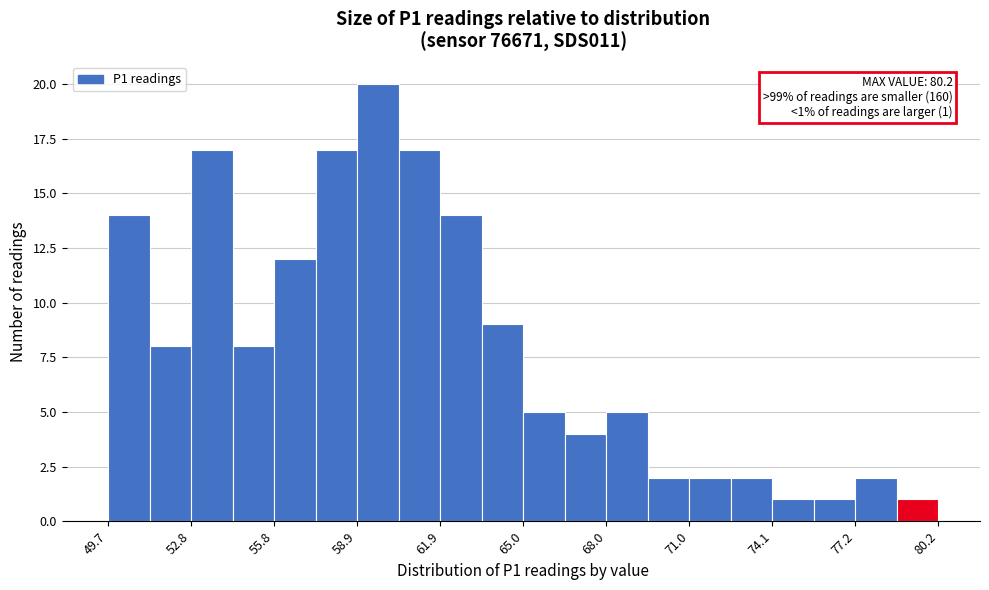

Around what value on the x-axis is the tallest bar? Give the approximate position of its centre, as read against the axis.

59.5